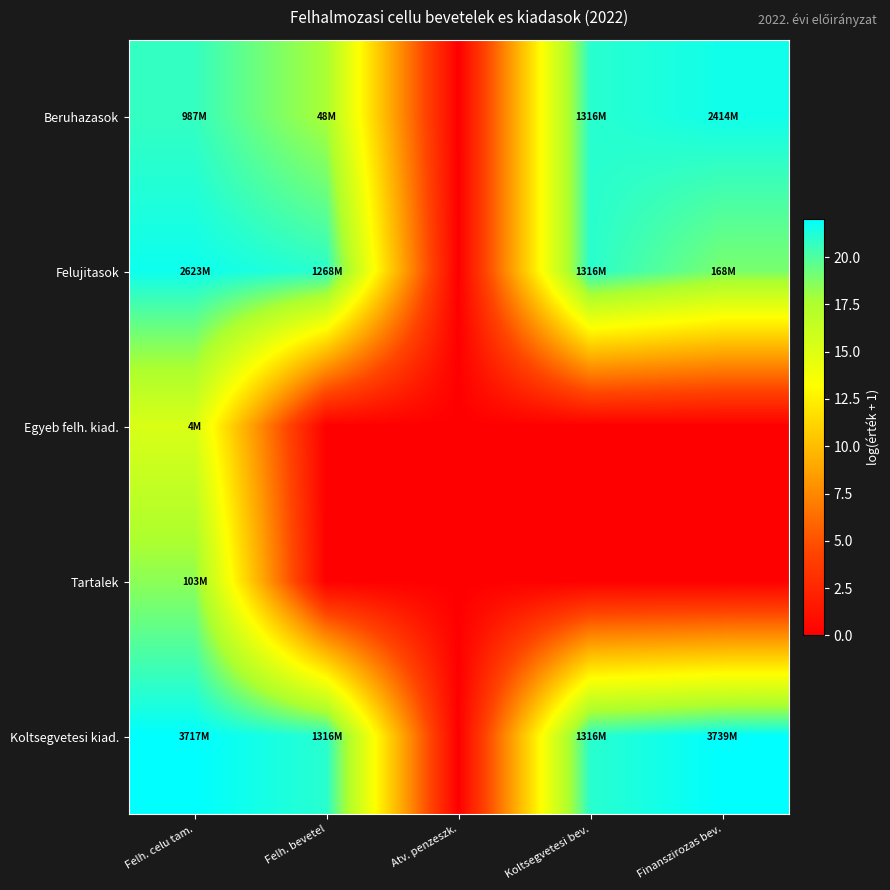

List the series in order of their peak value, highest first.

Koltsegvetesi kiad., Felujitasok, Beruhazasok, Tartalek, Egyeb felh. kiad.